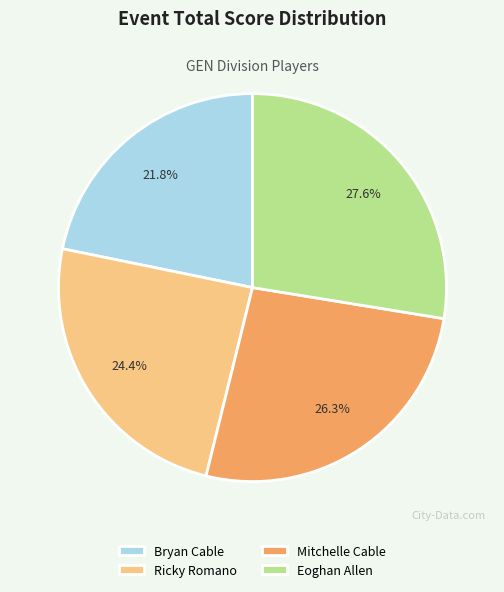

To the nearest percent, what is the average slice percentage?

25%